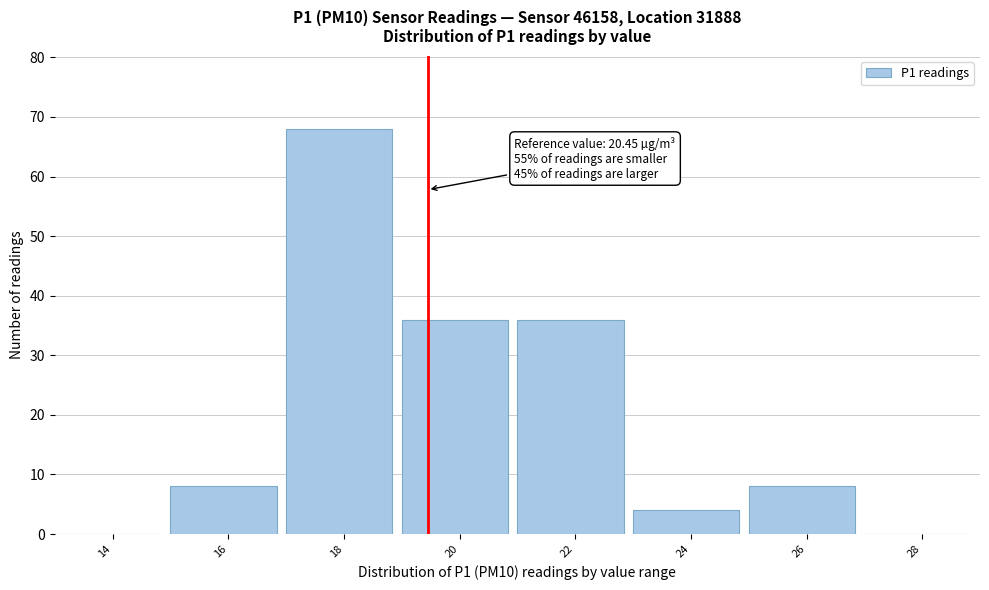

Reading left to right, transcribe all the data shown in this chart.

14=0	16=8	18=68	20=36	22=36	24=4	26=8	28=0